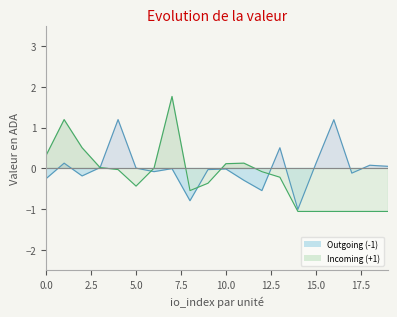

Reading right to left, list all the values displayed in this chart.

Outgoing (-1): 0.1	0.1	-0.1	1.2	0.1	-1.0	0.5	-0.5	-0.3	-0.0	-0.0	-0.8	-0.0	-0.1	0.0	1.2	0.0	-0.2	0.1	-0.2
Incoming (+1): -1.1	-1.1	-1.1	-1.1	-1.1	-1.1	-0.2	-0.1	0.1	0.1	-0.4	-0.5	1.8	0.0	-0.4	-0.0	0.0	0.5	1.2	0.3